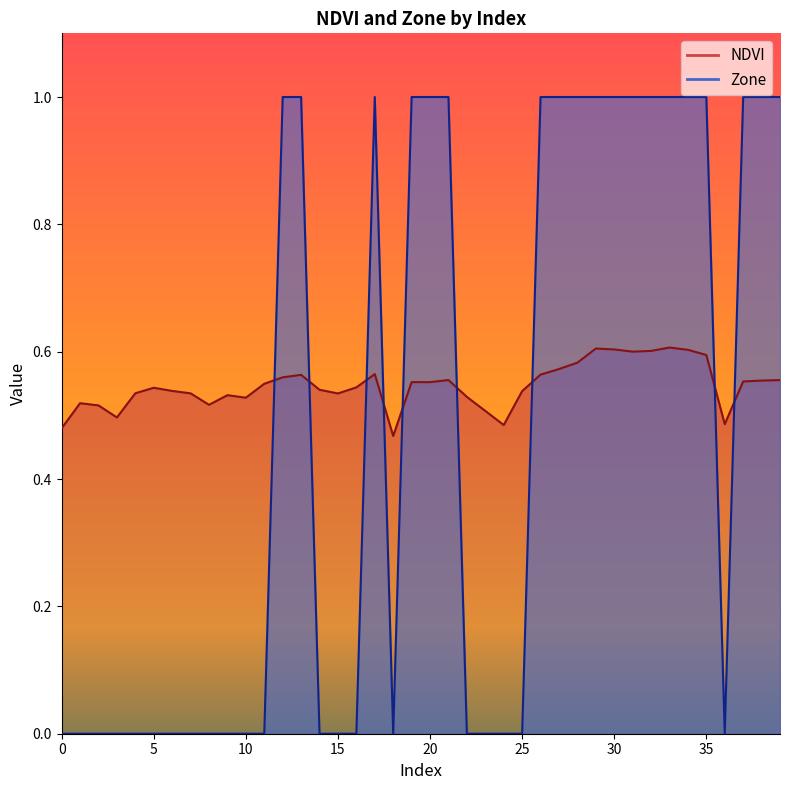

Does the chart have visible grid lines?

No